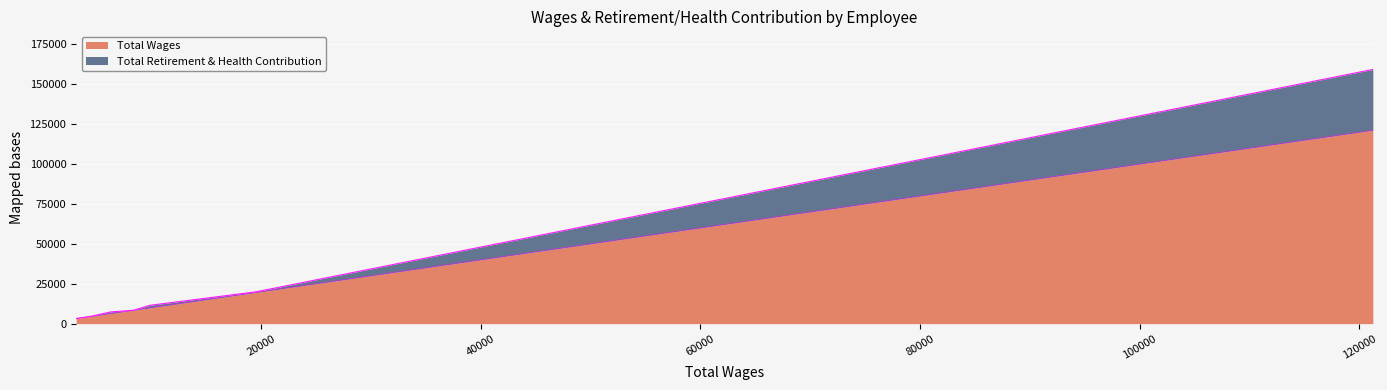

Does the chart display data point markers on the line(s)?

No